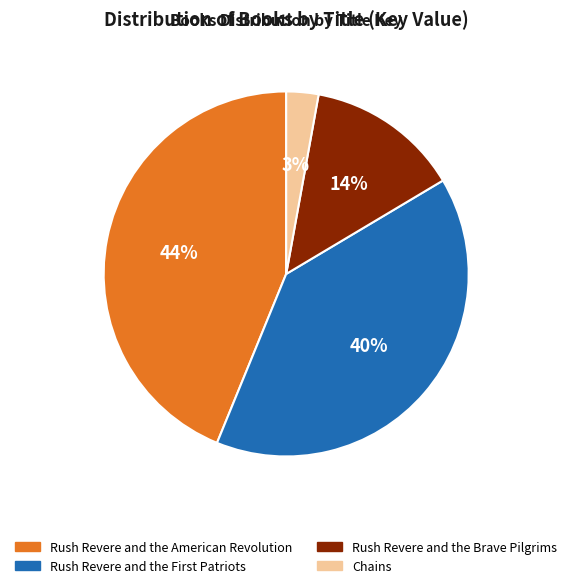

Is it true that Rush Revere and the American Revolution is 33% of the pie?

False